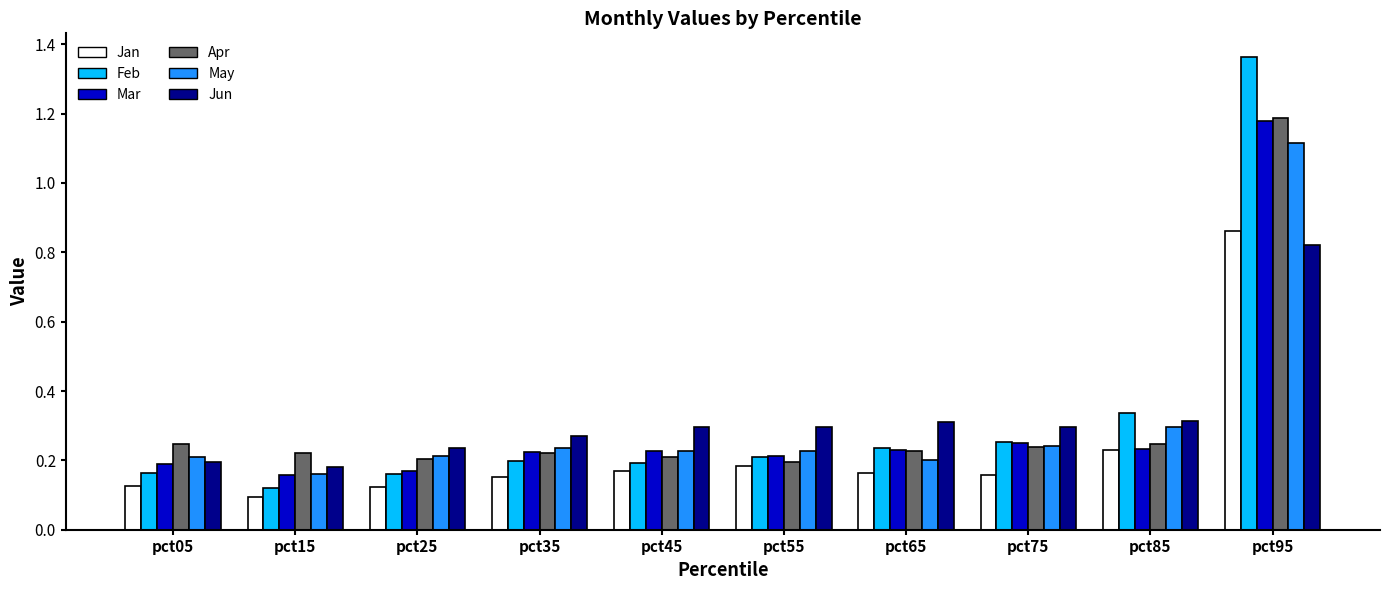

Which series changed the most between pct05 and pct55?

Jun